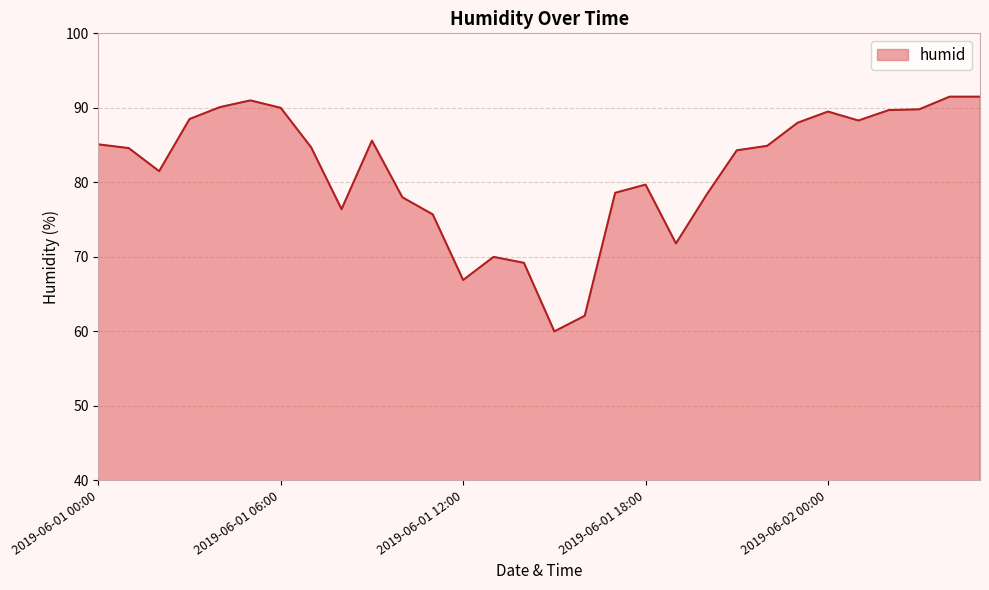

What is the difference between the maximum and second lowest values?

29.4